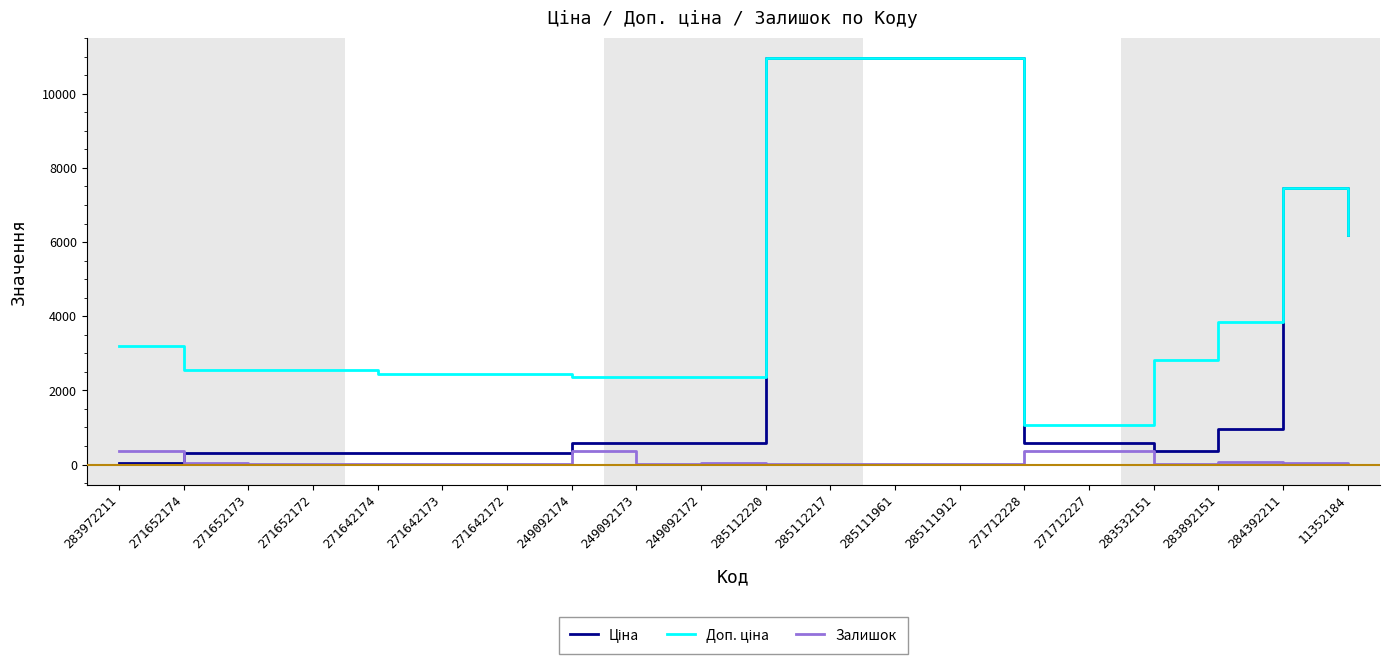

At how many categories does at least one series exceed 9752?

4